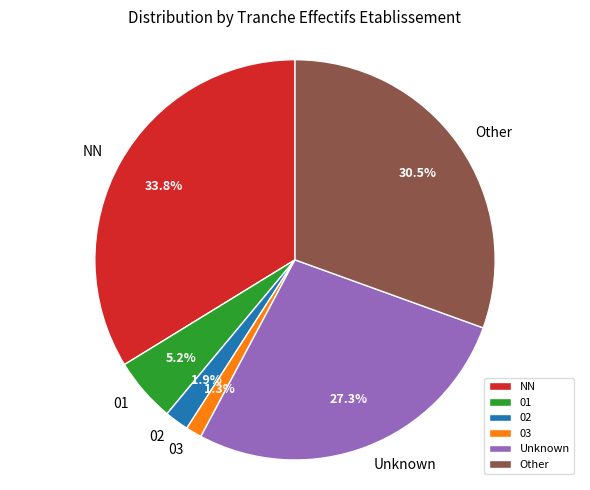

What is the smallest slice in the pie chart?

03